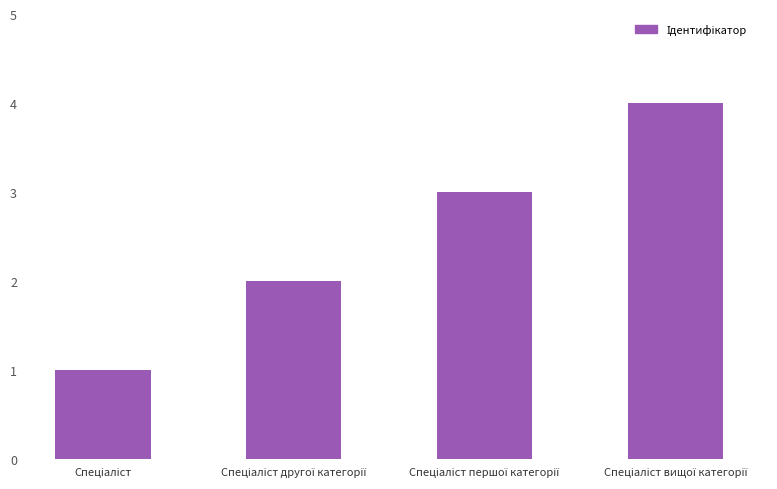

How many distinct data groups are displayed?

1